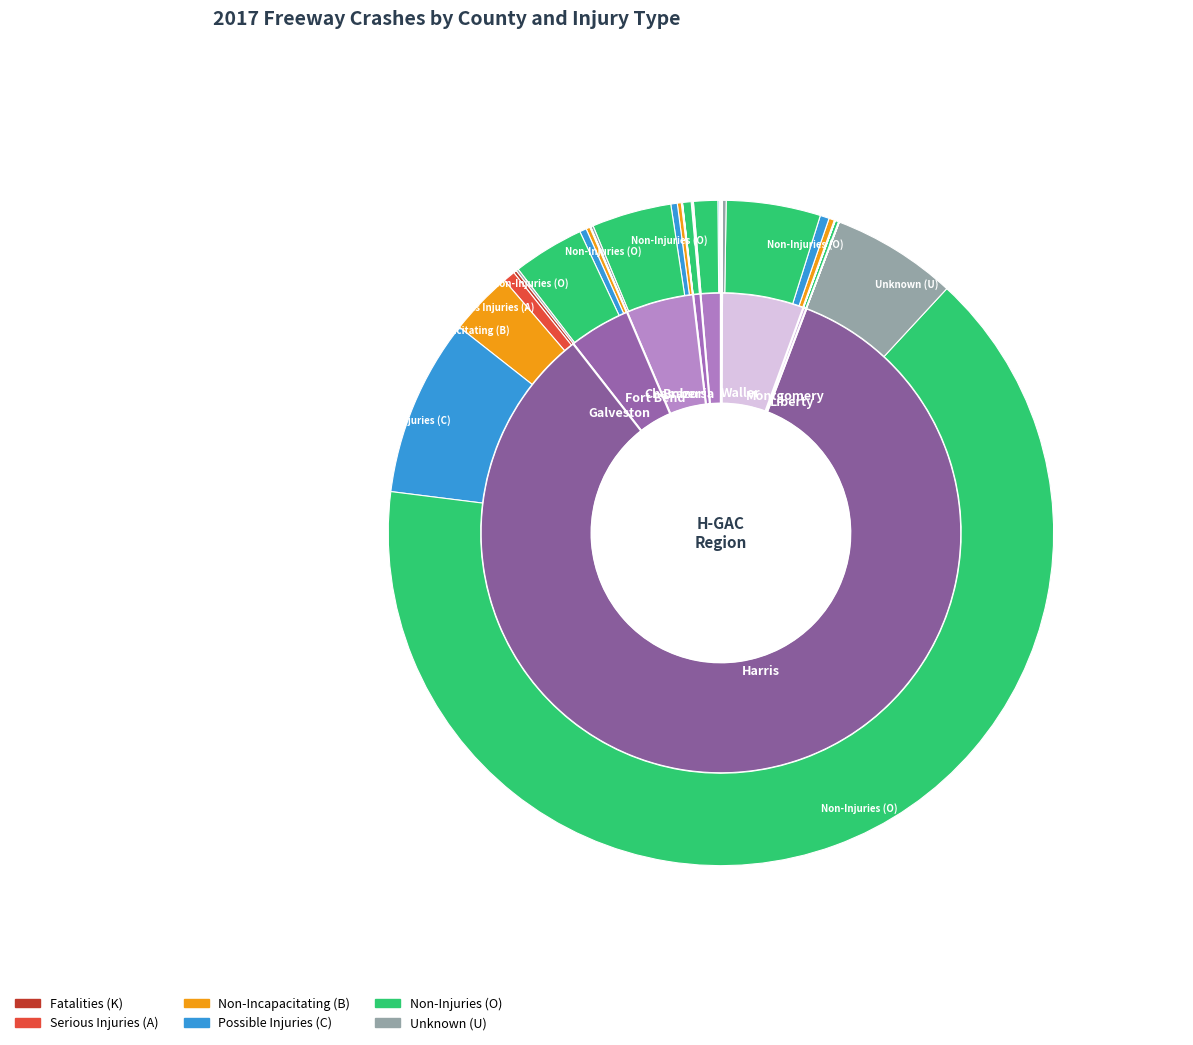

Rank the categories by Fatalities (K) value from highest to lowest.

Harris, Fort Bend, Montgomery, Galveston, Brazoria, Liberty, Waller, Chambers